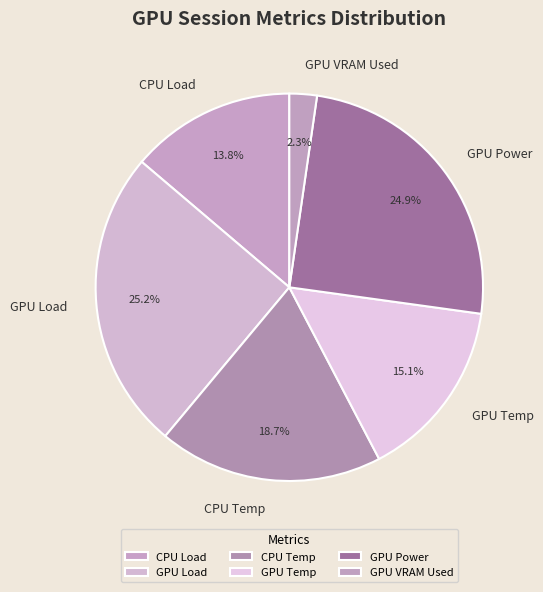

What is the total percentage of GPU VRAM Used and CPU Load?

16.1%